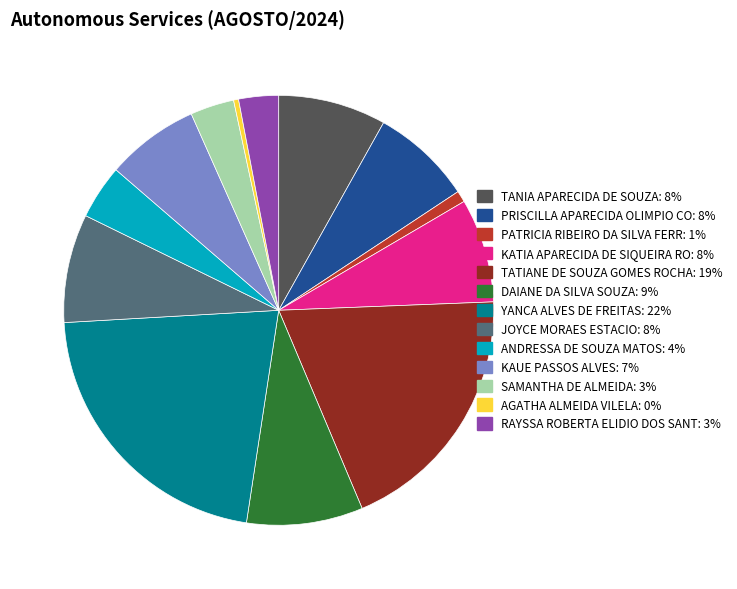

Combined, do KATIA APARECIDA DE SIQUEIRA RO: 8% and ANDRESSA DE SOUZA MATOS: 4% account for over 50%?

No